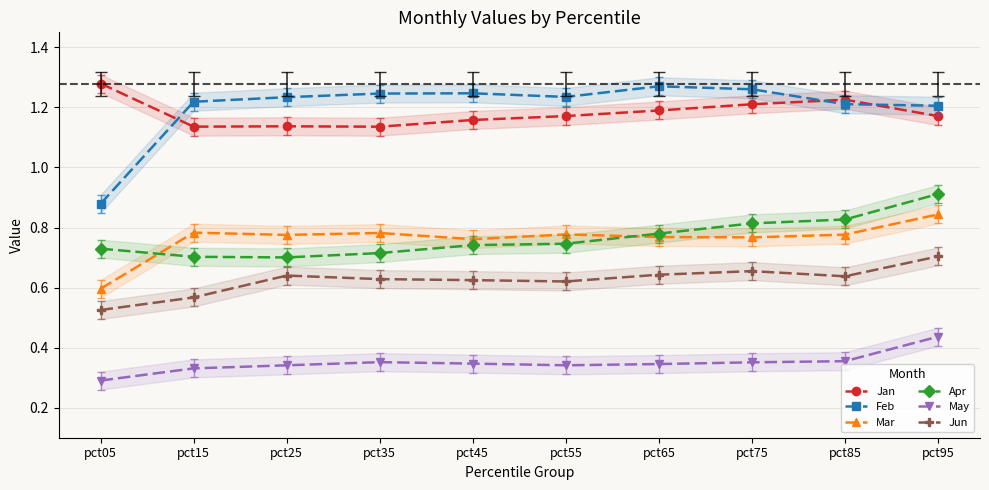

At pct15, list the series in order from smallest to largest.

May, Jun, Apr, Mar, Jan, Feb